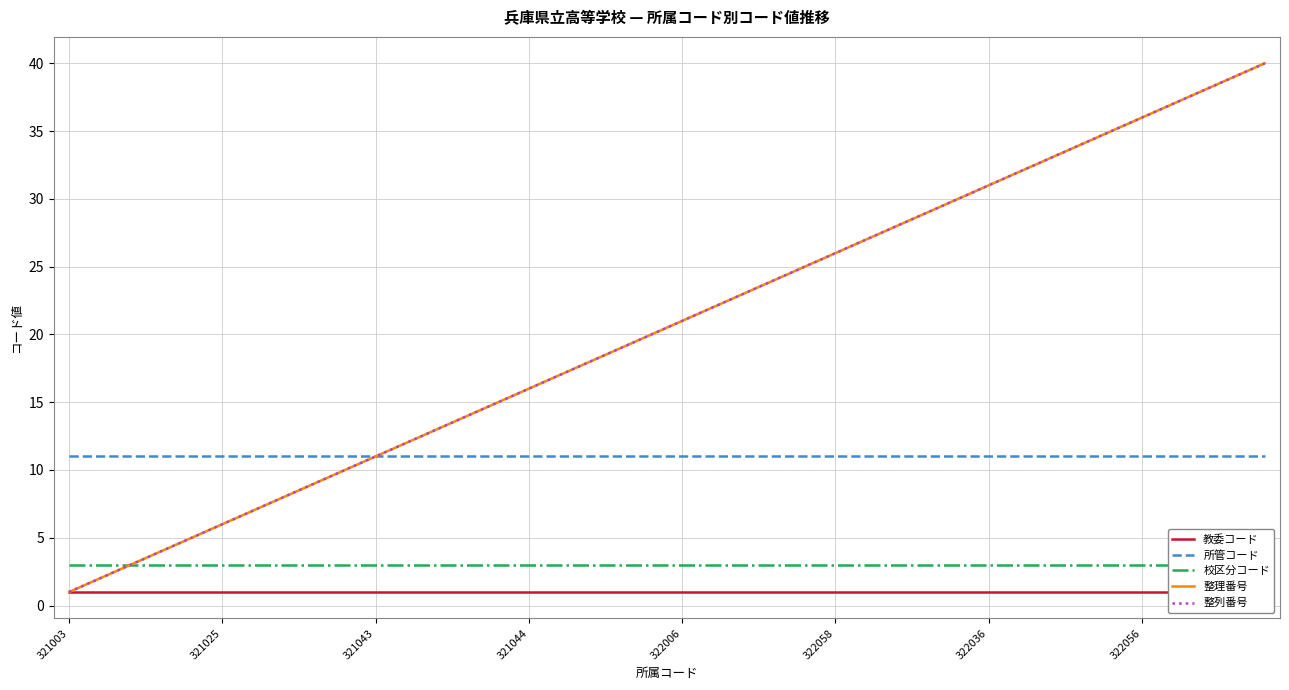

The value of 教委コード at 321025 is 1. True or false?

False